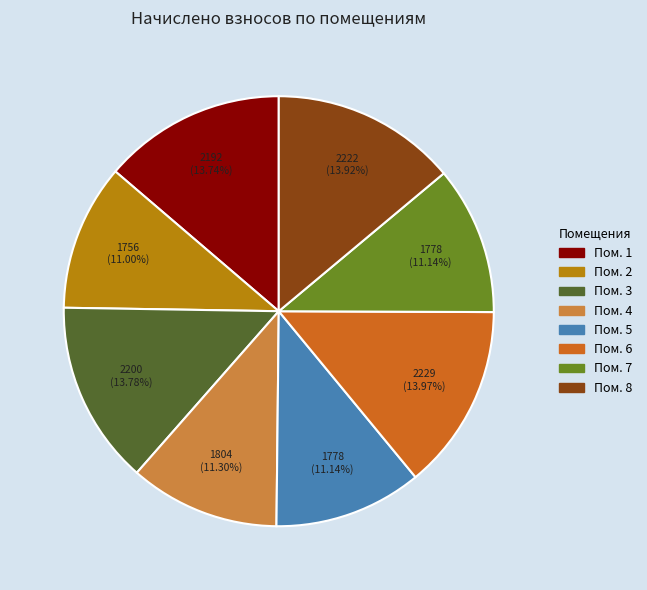

Is there a majority slice in this chart?

No